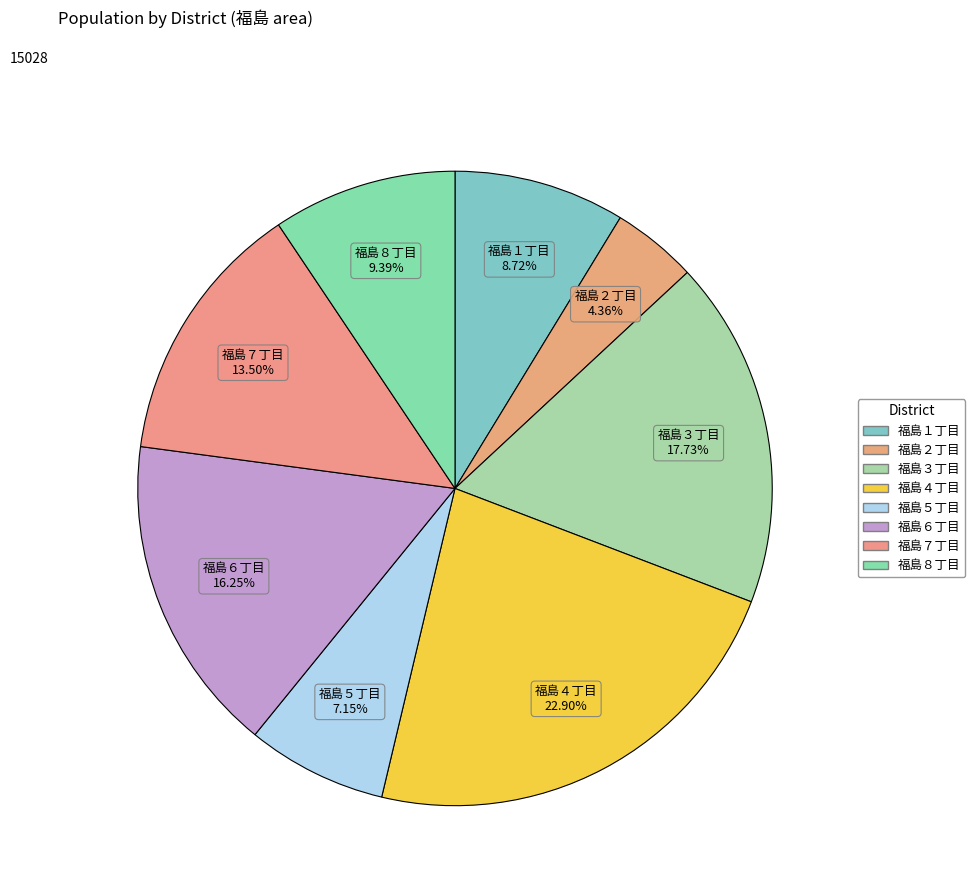

Between 福島４丁目 and 福島３丁目, which is larger?

福島４丁目